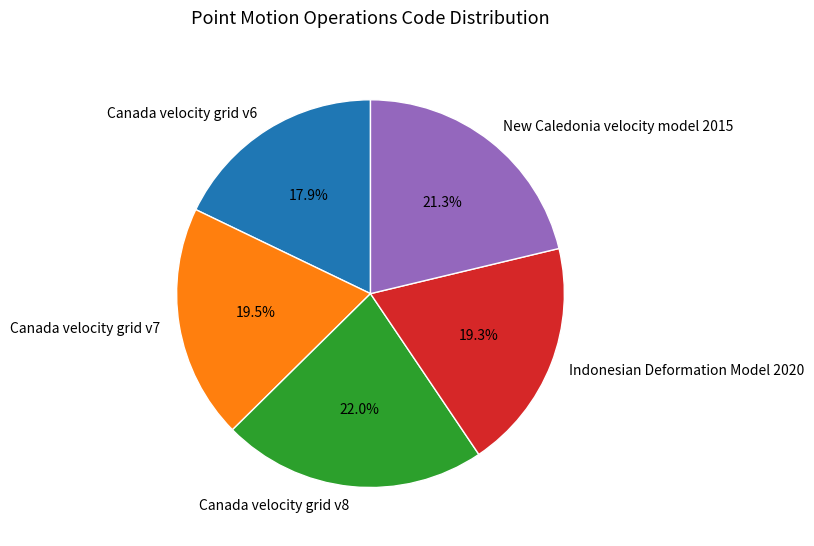

To the nearest percent, what portion does Indonesian Deformation Model 2020 represent?

19%